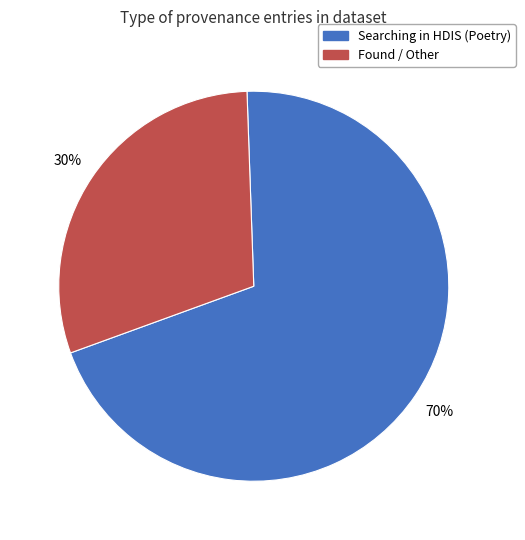

To the nearest percent, what is the average slice percentage?

50%